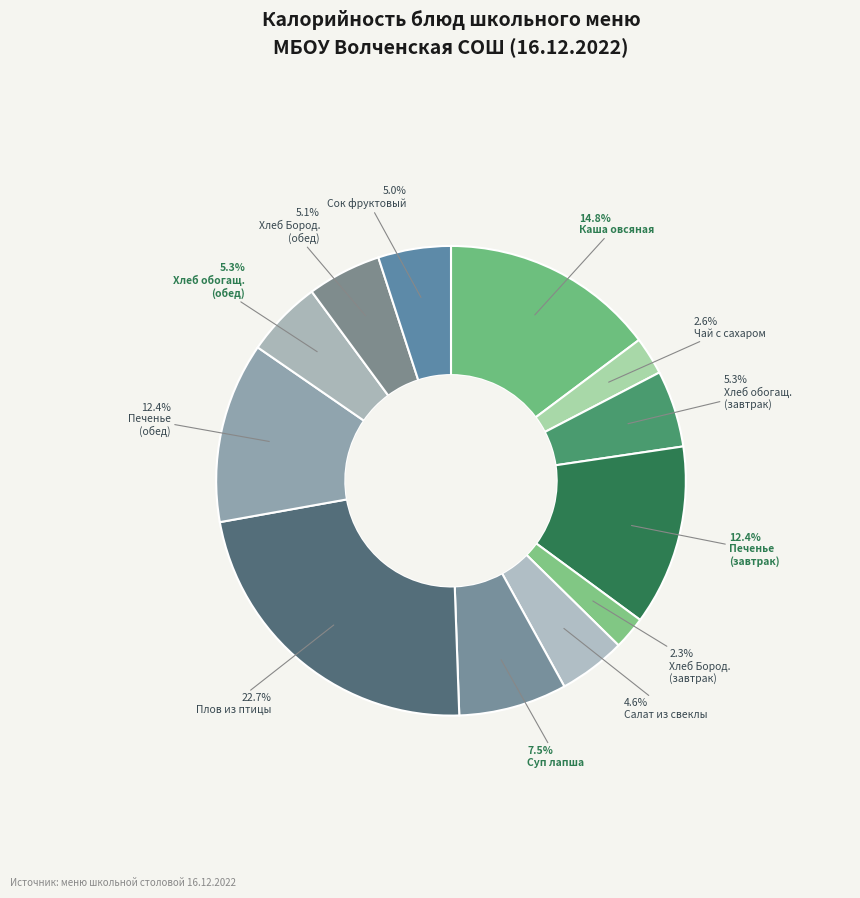

How many segments does this pie chart have?

12